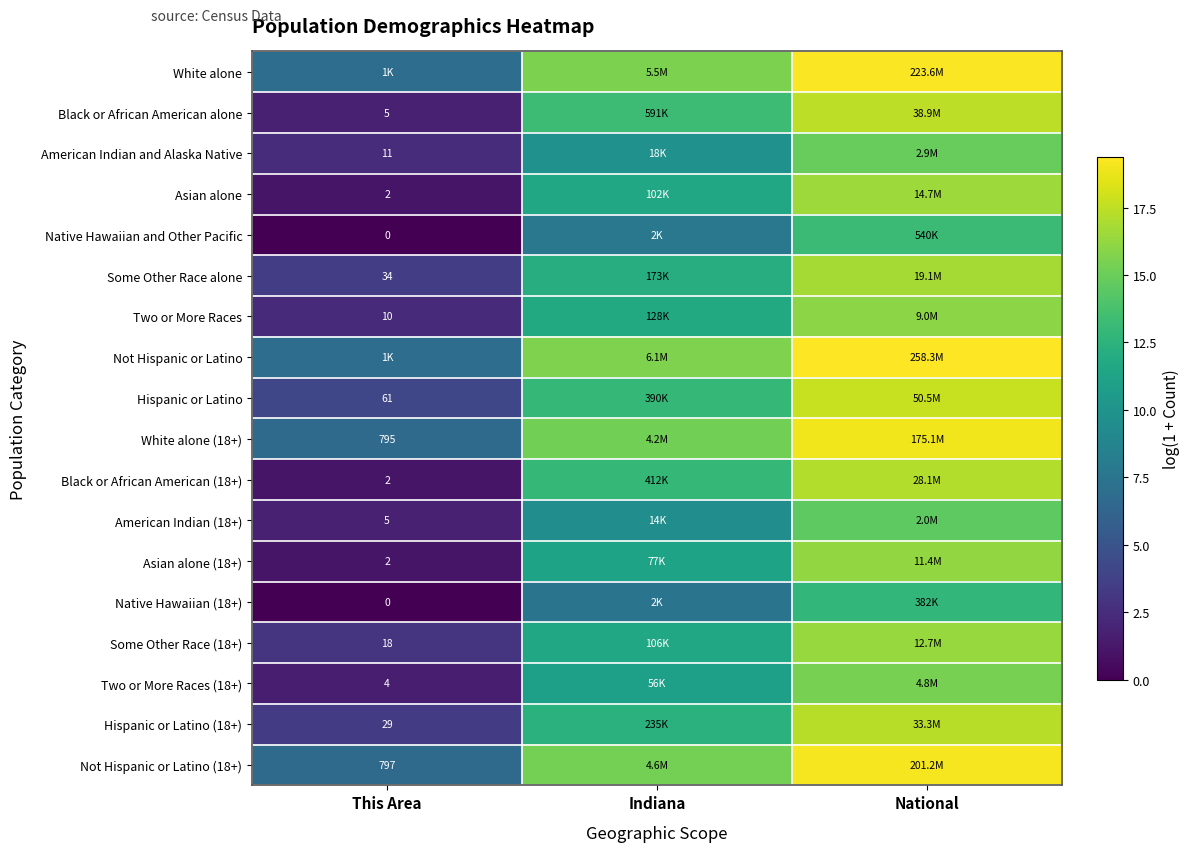

What value does the Two or More Races (18+) series have at National?

15.4